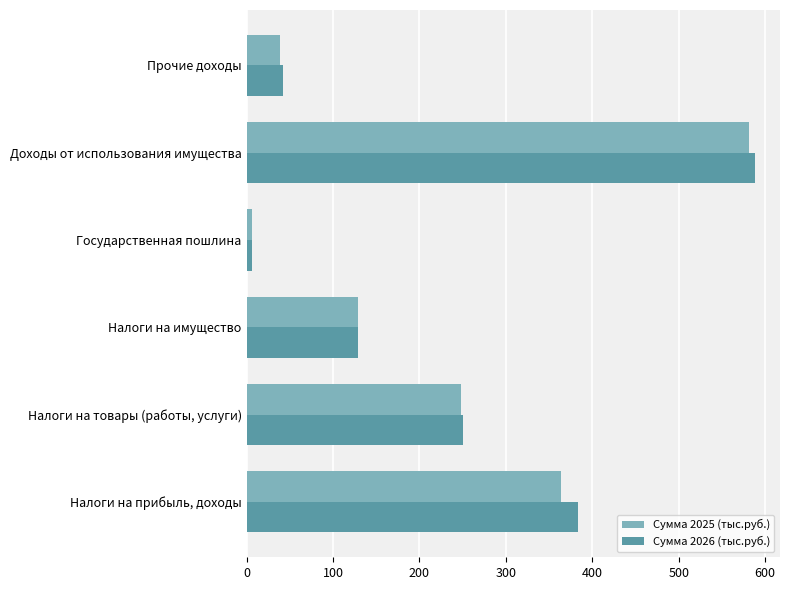

Which series has the largest total across all categories?

Сумма 2026 (тыс.руб.)